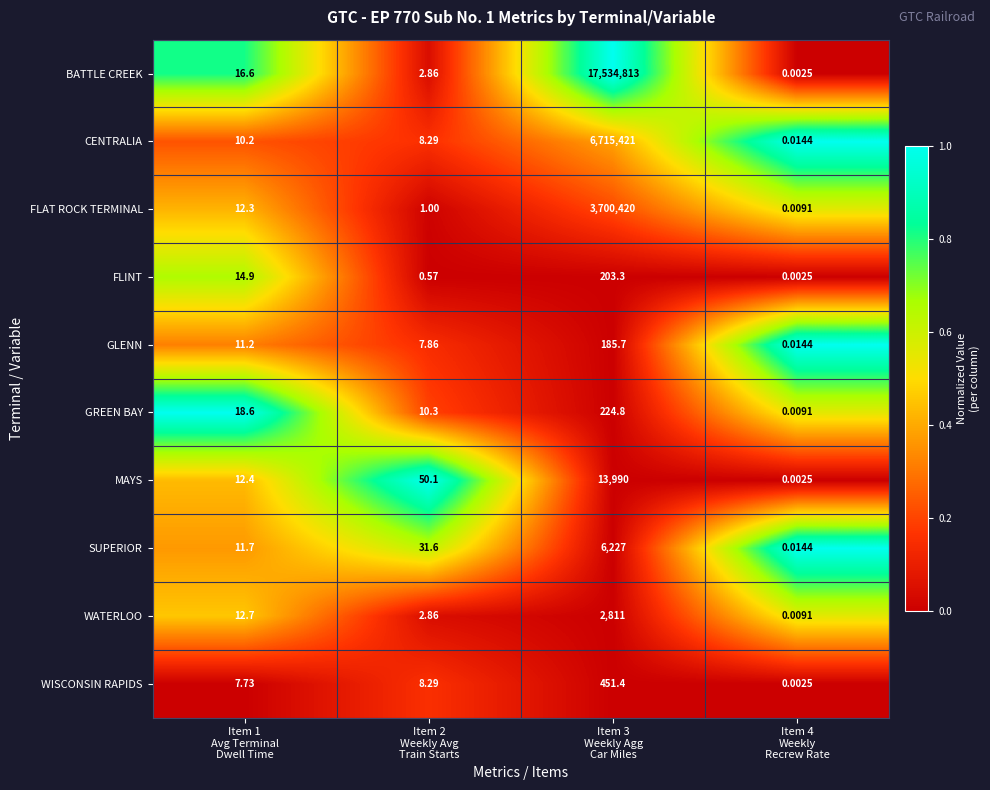

Rank the series by their maximum value, from highest to lowest.

BATTLE CREEK, CENTRALIA, FLAT ROCK TERMINAL, MAYS, SUPERIOR, WATERLOO, WISCONSIN RAPIDS, GREEN BAY, FLINT, GLENN